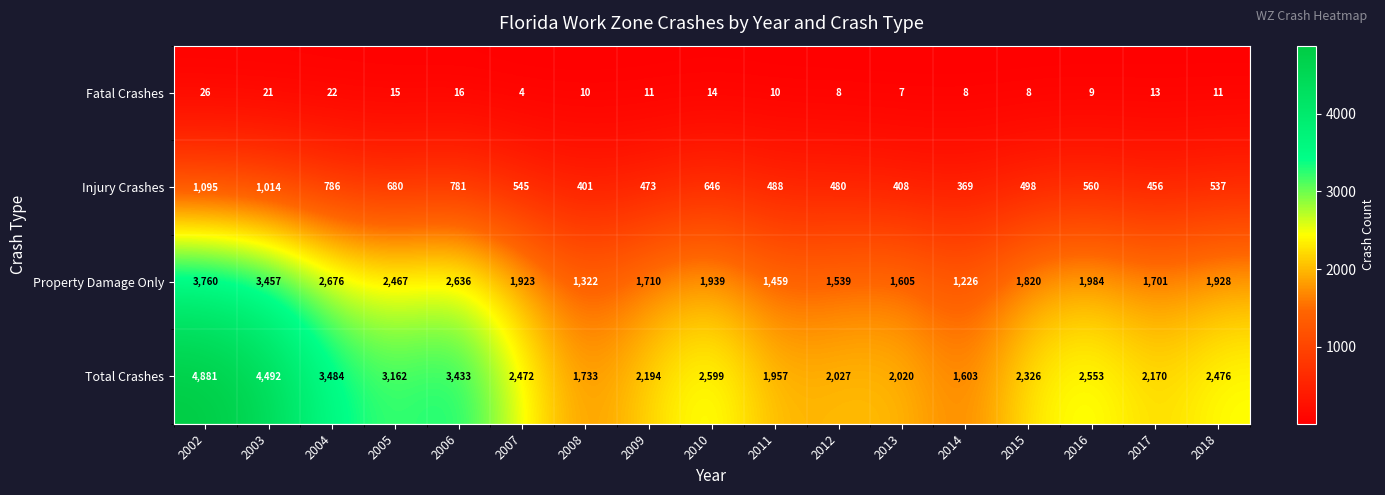

What is the spread (max minus min) of values at 2012?

2019